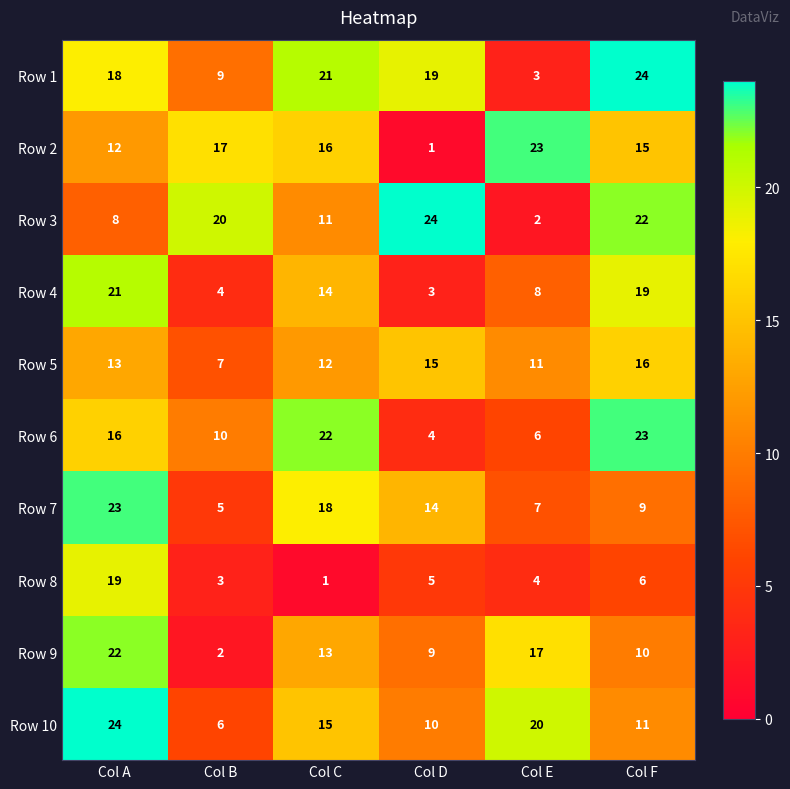

What is the average value of the Row 7 series?

13